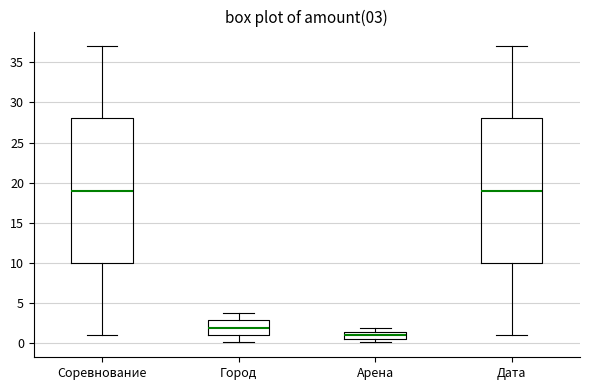

Which box has the lowest median line?

Арена